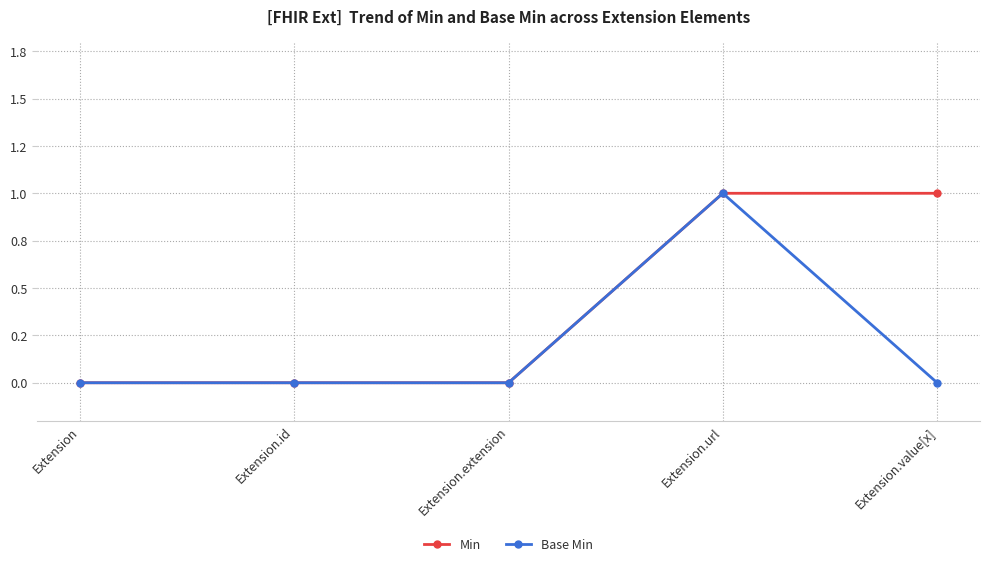

True or false: Min and Base Min cross at least once.

False